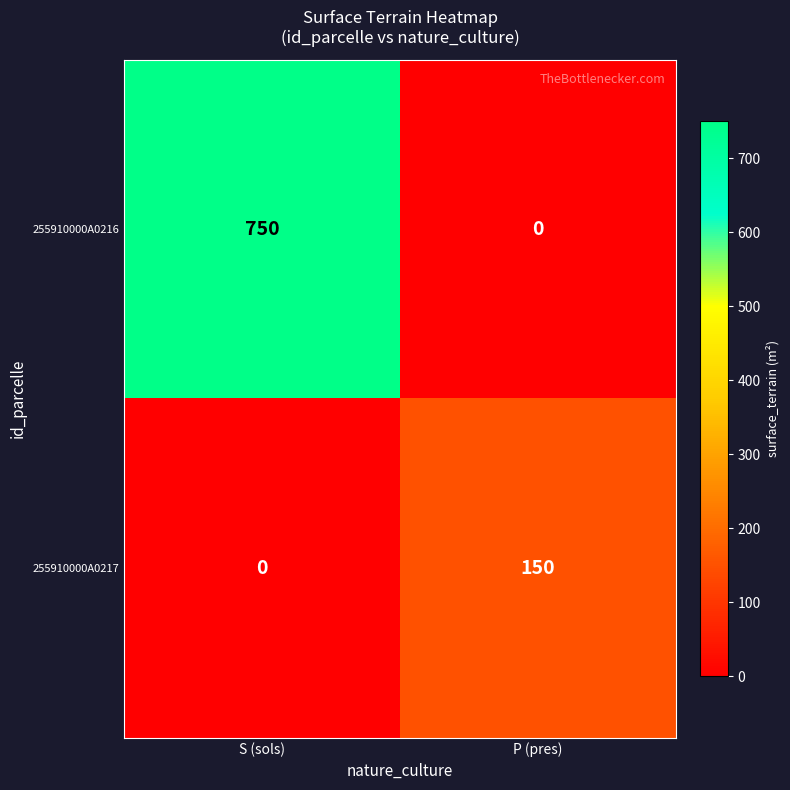

The 255910000A0217 series shows 150 at P (pres). True or false?

True